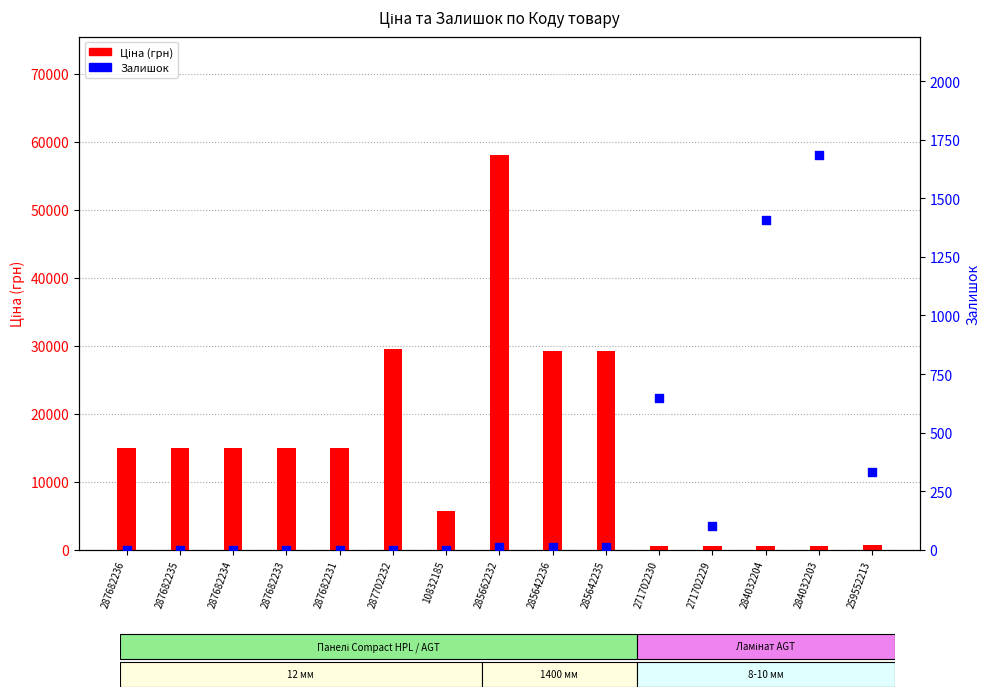

Which series reaches the minimum Y coordinate?

Залишок